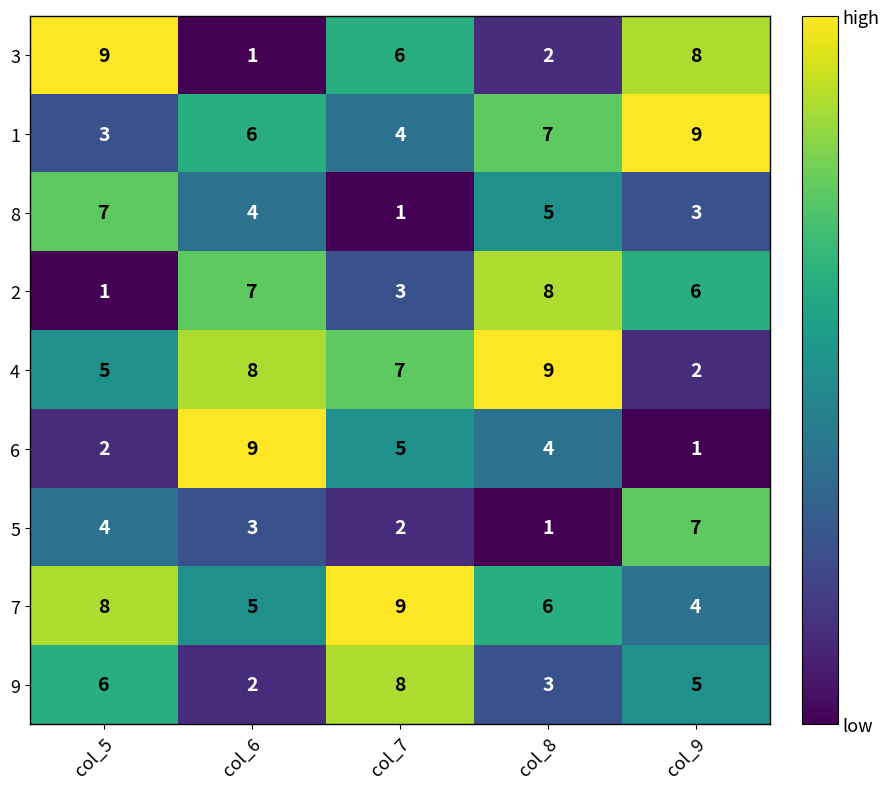

Which series changed the most between col_6 and col_7?

9